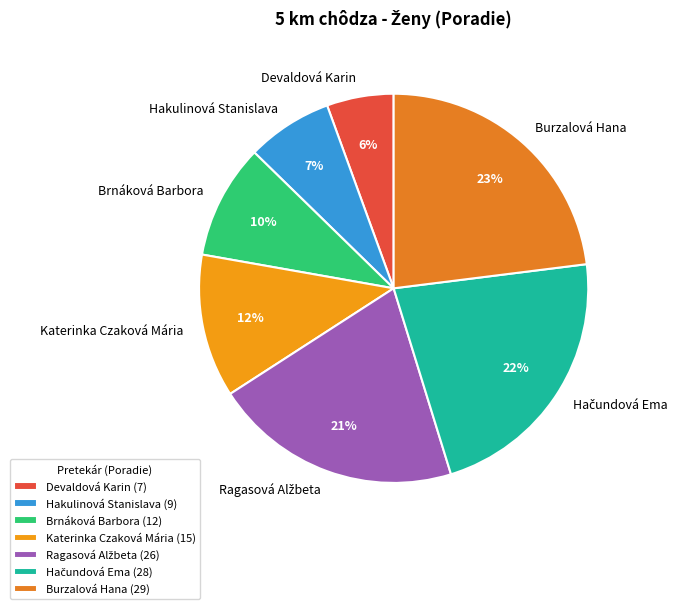

To the nearest percent, what is the difference between the Devaldová Karin and Katerinka Czaková Mária slice percentages?

6%